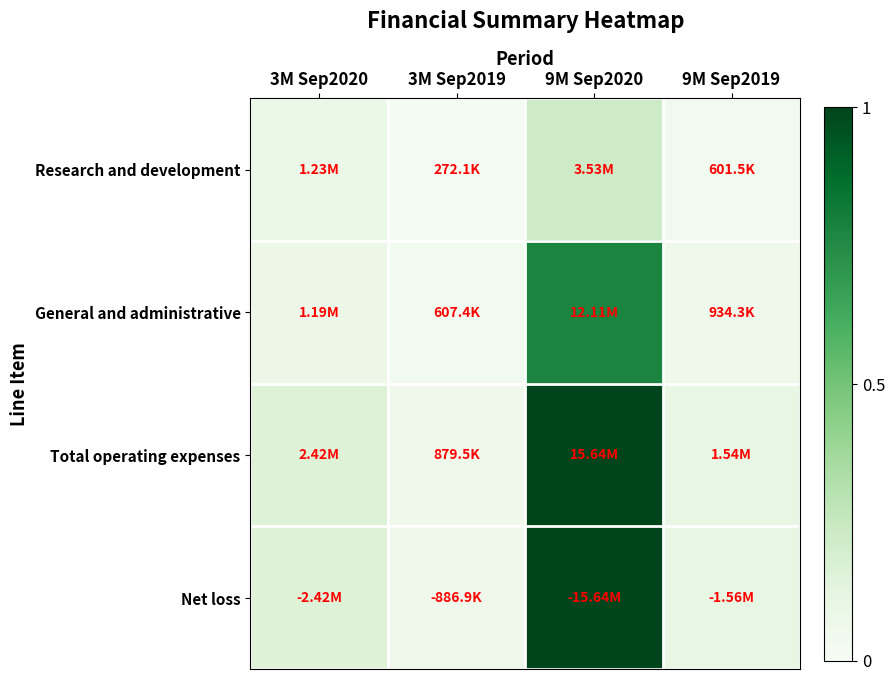

Reading left to right, extract all data points from this chart.

Research and development: 3M Sep2020=0.1	3M Sep2019=0.0	9M Sep2020=0.2	9M Sep2019=0.0
General and administrative: 3M Sep2020=0.1	3M Sep2019=0.0	9M Sep2020=0.8	9M Sep2019=0.1
Total operating expenses: 3M Sep2020=0.2	3M Sep2019=0.1	9M Sep2020=1.0	9M Sep2019=0.1
Net loss: 3M Sep2020=0.2	3M Sep2019=0.1	9M Sep2020=1.0	9M Sep2019=0.1